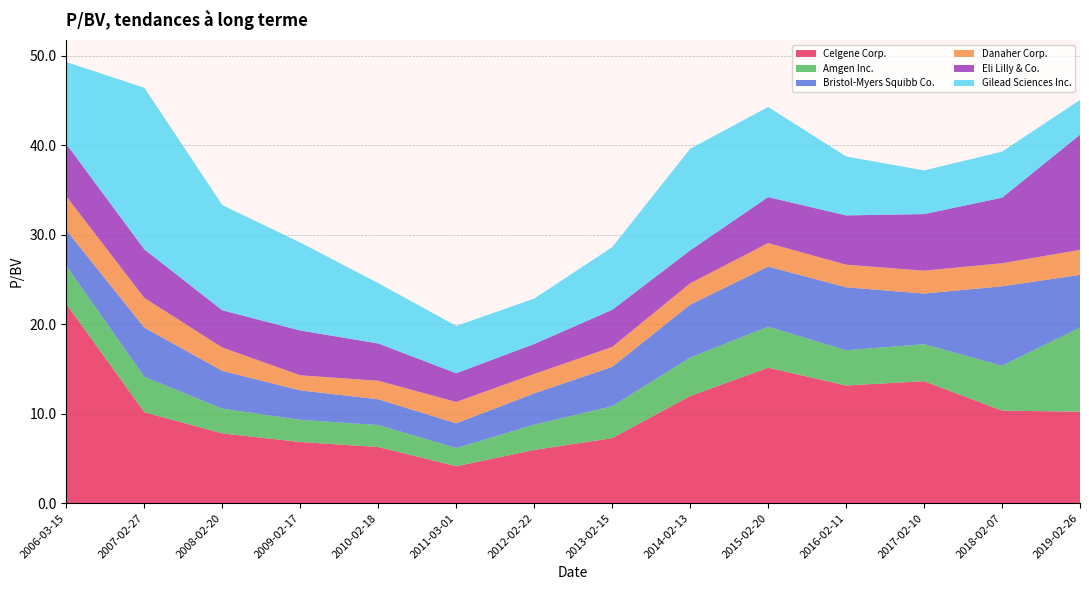

Reading left to right, what are all the values shown in this chart?

Celgene Corp.: 22.2	10.2	7.8	6.8	6.3	4.1	5.9	7.3	12.0	15.1	13.2	13.6	10.3	10.2
Amgen Inc.: 4.3	4.0	2.8	2.5	2.5	2.0	2.8	3.6	4.3	4.6	3.9	4.1	5.0	9.4
Bristol-Myers Squibb Co.: 4.0	5.5	4.2	3.3	2.9	2.8	3.5	4.4	5.9	6.7	7.0	5.7	8.9	5.9
Danaher Corp.: 3.8	3.3	2.6	1.7	2.1	2.4	2.2	2.2	2.4	2.6	2.5	2.6	2.6	2.8
Eli Lilly & Co.: 5.8	5.4	4.2	5.0	4.2	3.2	3.4	4.2	3.7	5.1	5.5	6.3	7.3	12.9
Gilead Sciences Inc.: 9.2	18.1	11.8	9.8	6.7	5.3	5.1	7.0	11.4	10.1	6.6	4.9	5.2	3.9